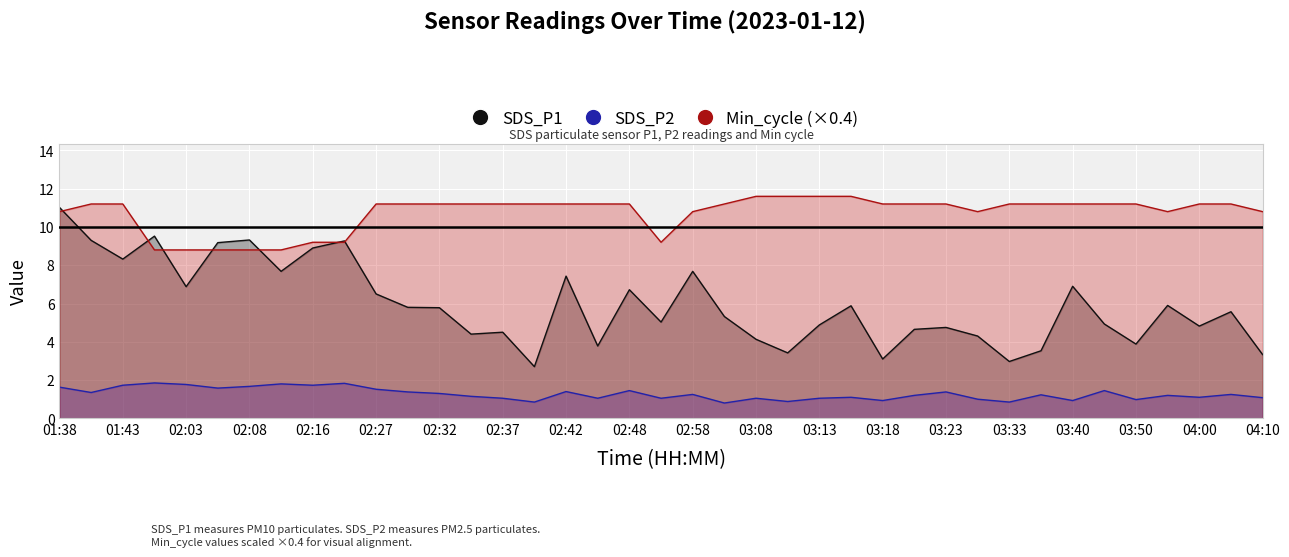

Count the number of data series in this chart.

3